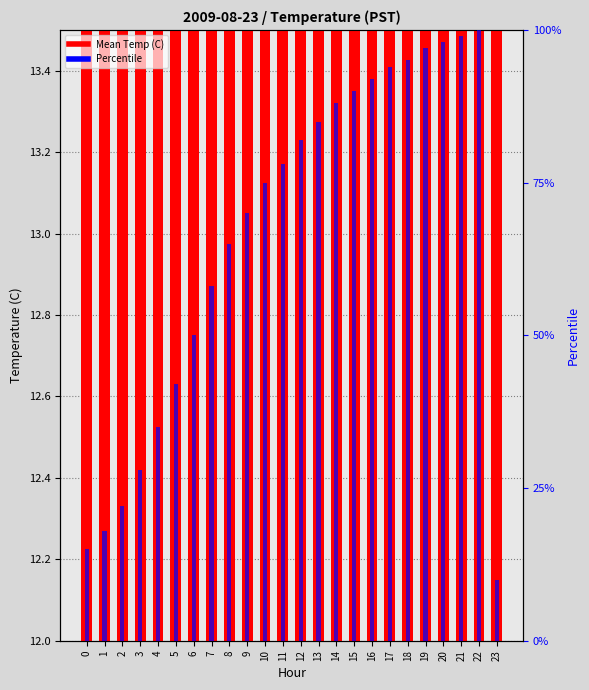

List the series in order of their overall mean, highest first.

Percentile, Mean Temp (C)